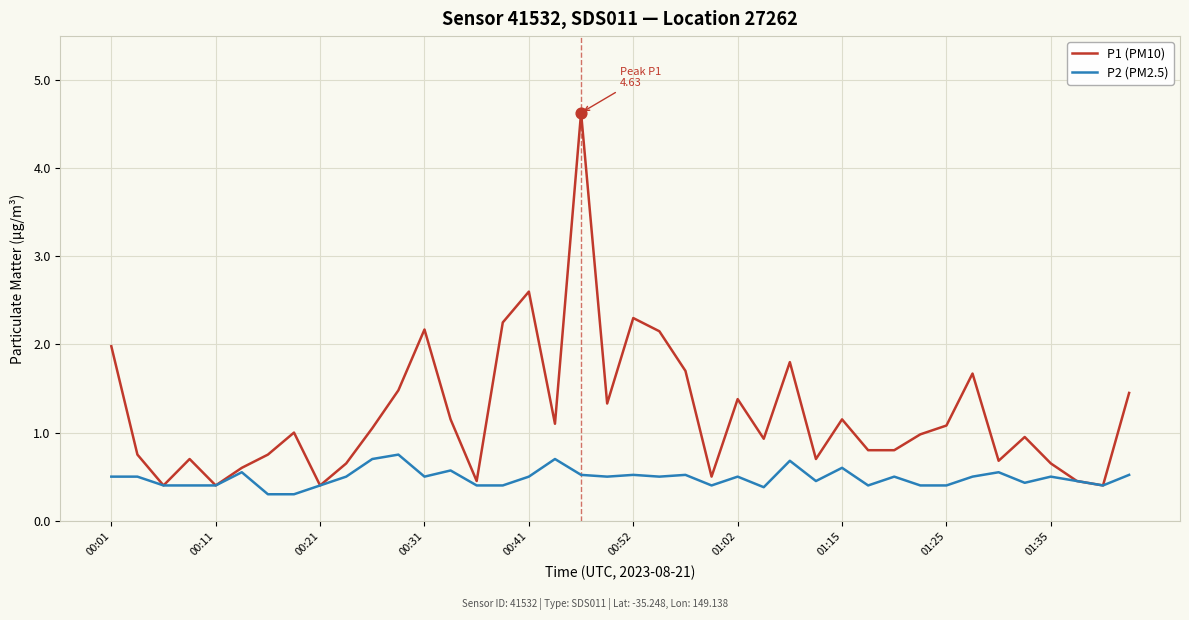

At how many categories does at least one series exceed 0?

40